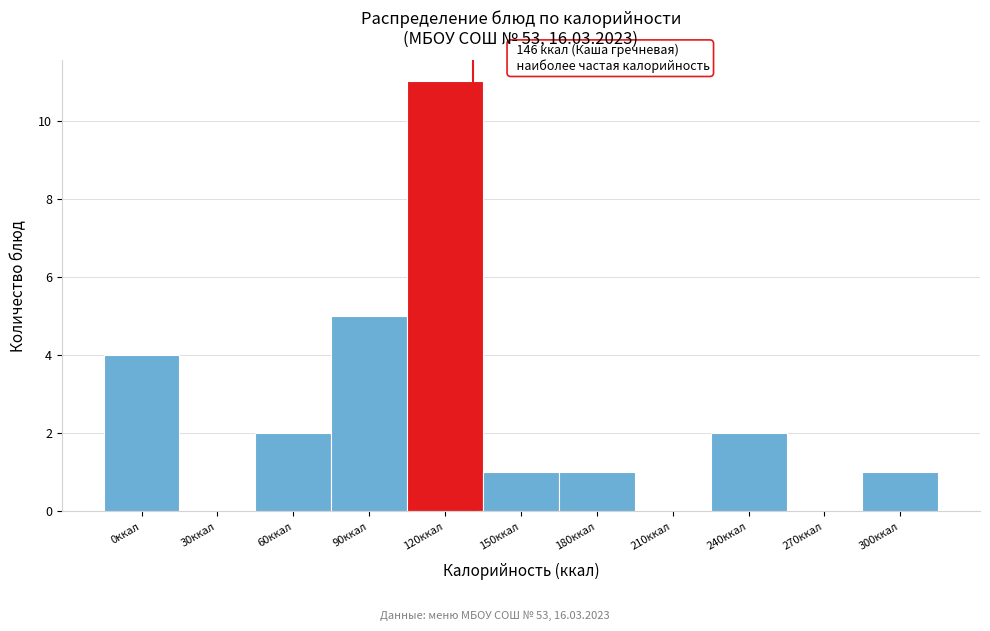

Reading left to right, list all the values displayed in this chart.

0ккал=4	30ккал=0	60ккал=2	90ккал=5	120ккал=11	150ккал=1	180ккал=1	210ккал=0	240ккал=2	270ккал=0	300ккал=1